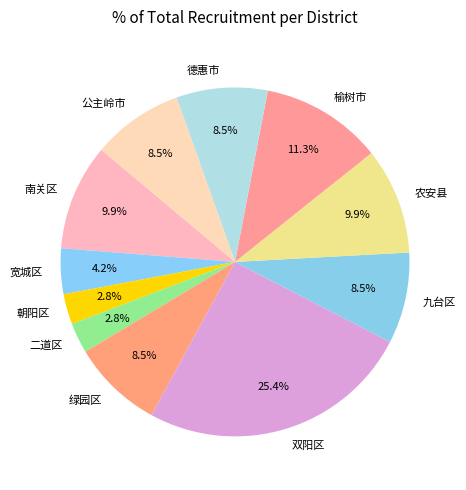

Is there a majority slice in this chart?

No